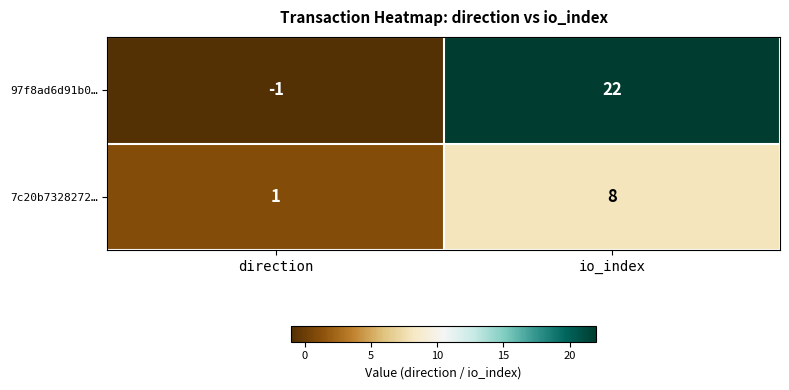

How many positive values does the 97f8ad6d91b0… series have?

1